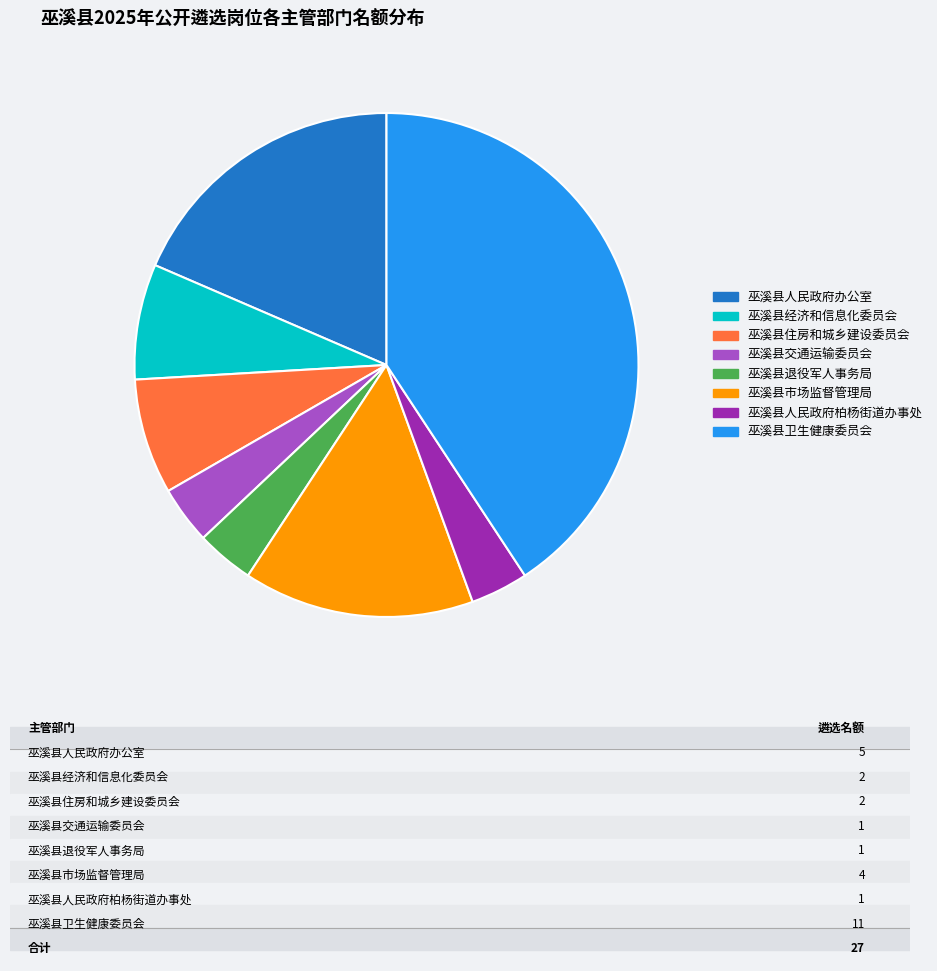

Do 巫溪县卫生健康委员会 and 巫溪县交通运输委员会 together represent more than half of the pie?

No